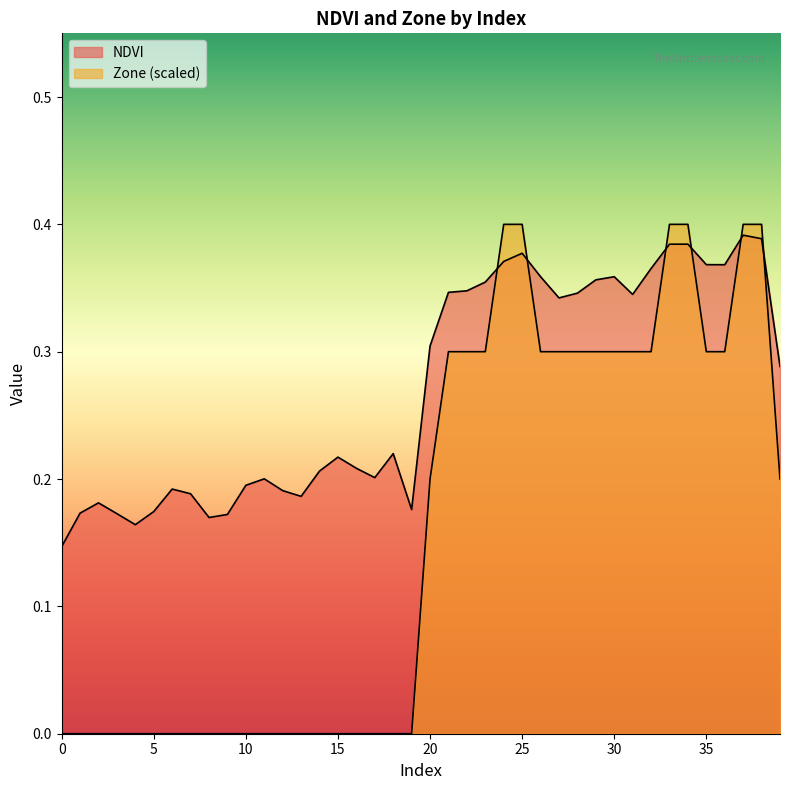

Which series has the largest range (max minus min)?

Zone